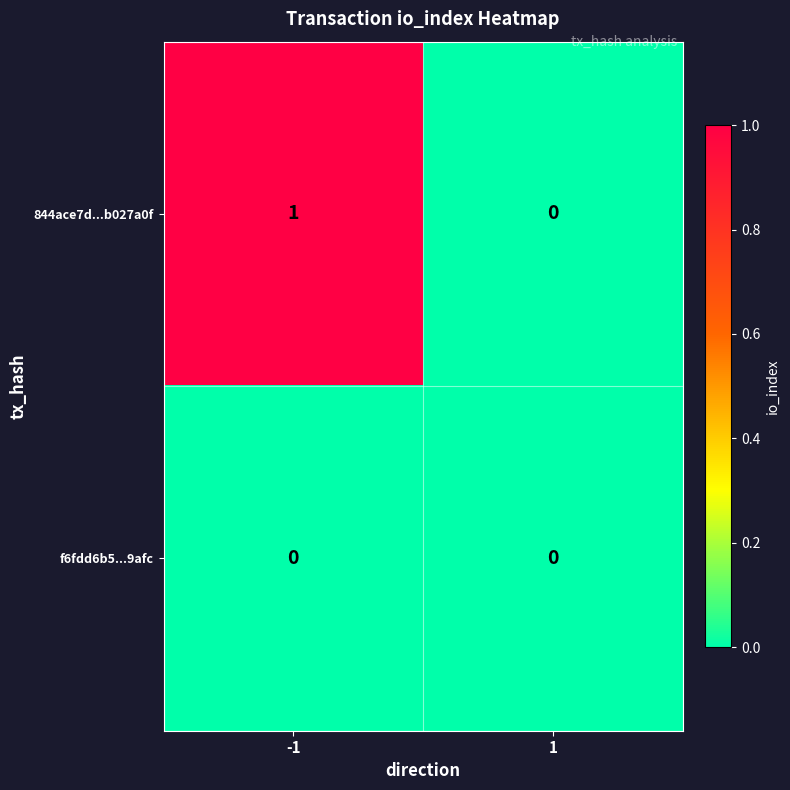

Is the value of f6fdd6b5...9afc at -1 greater than the value of 844ace7d...b027a0f at -1?

No